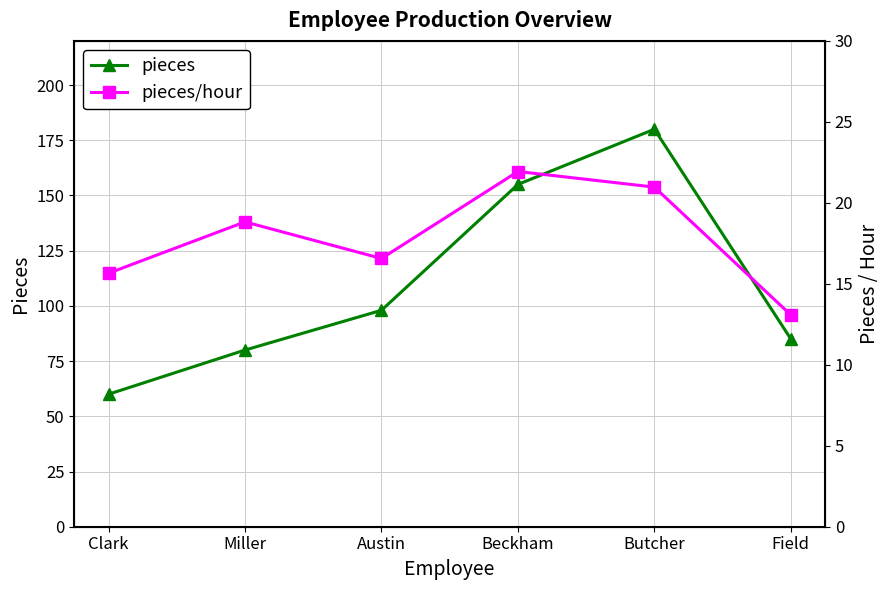

What is the label of the 3rd point from the right?

Beckham